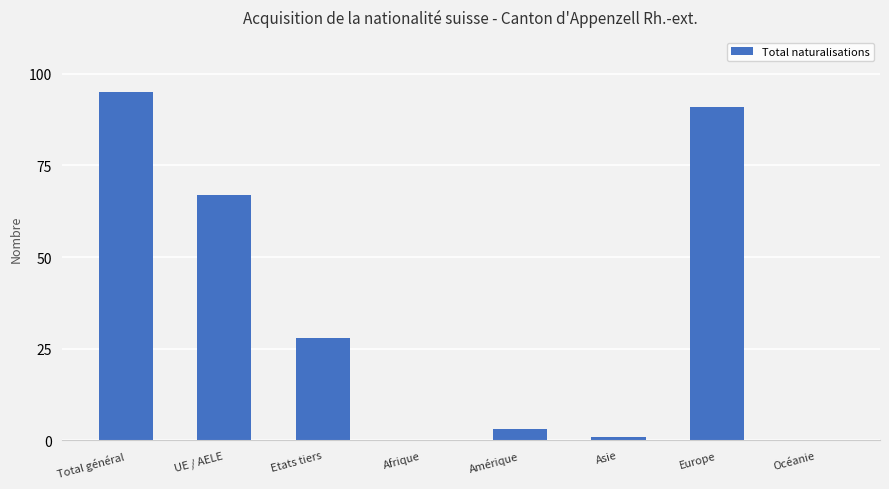

What is the change in value from Afrique to Amérique?

+3